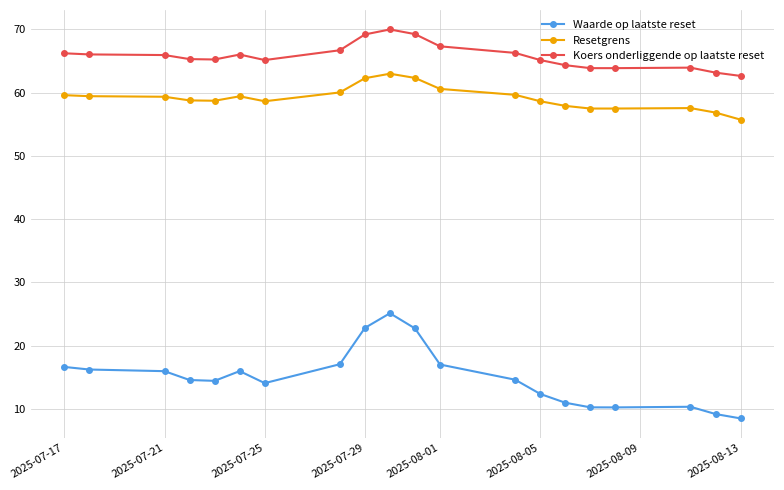

What is the spread (max minus min) of values at 2025-07-21?

50.0